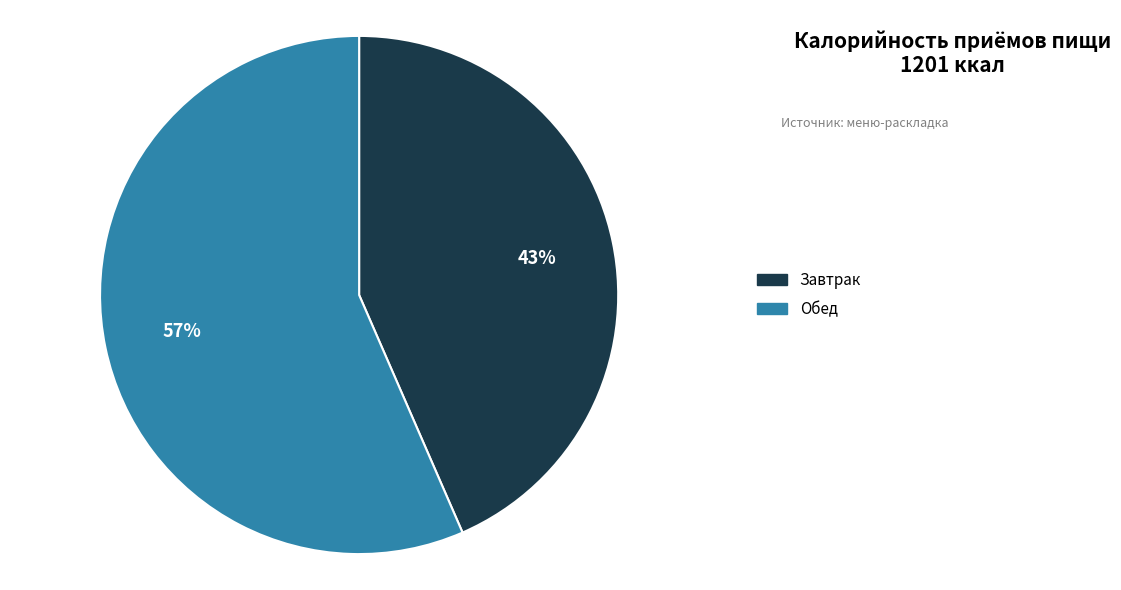

How many slices are in this pie chart?

2